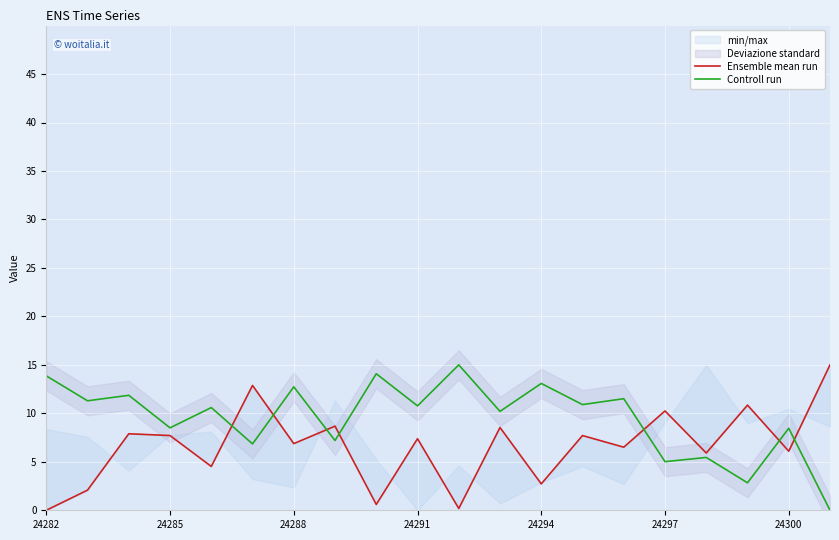

Reading right to left, what are all the values shown in this chart?

Ensemble mean run: 15.0	6.1	10.8	5.9	10.2	6.5	7.7	2.7	8.5	0.2	7.4	0.6	8.7	6.9	12.9	4.5	7.7	7.9	2.1	0.0
Controll run: 0.0	8.5	2.8	5.5	5.0	11.5	10.9	13.1	10.2	15.0	10.8	14.1	7.2	12.7	6.8	10.6	8.5	11.9	11.3	13.9